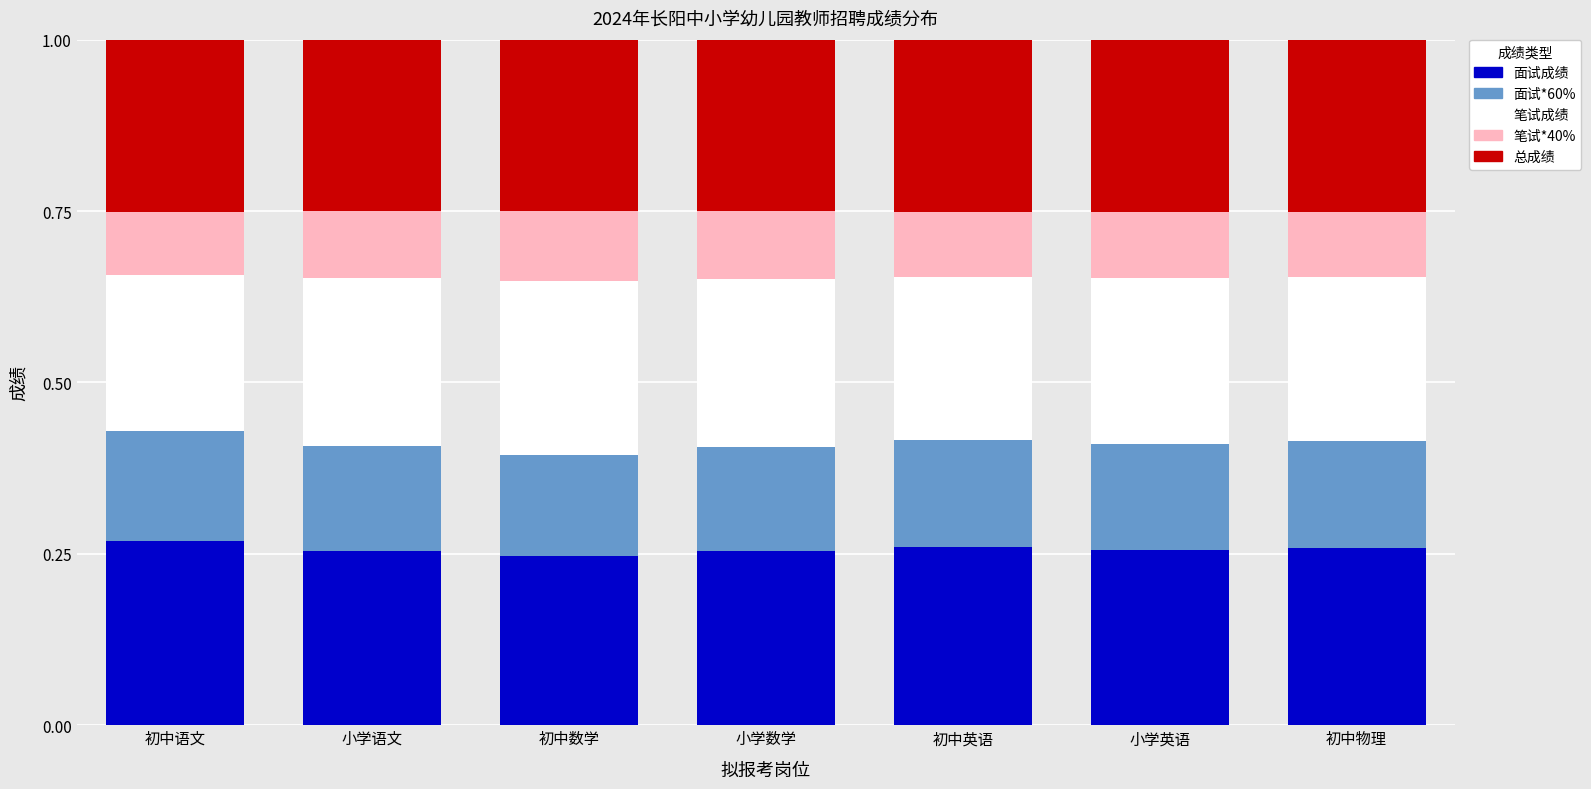

What is the total value across all series at 初中语文?

1.0